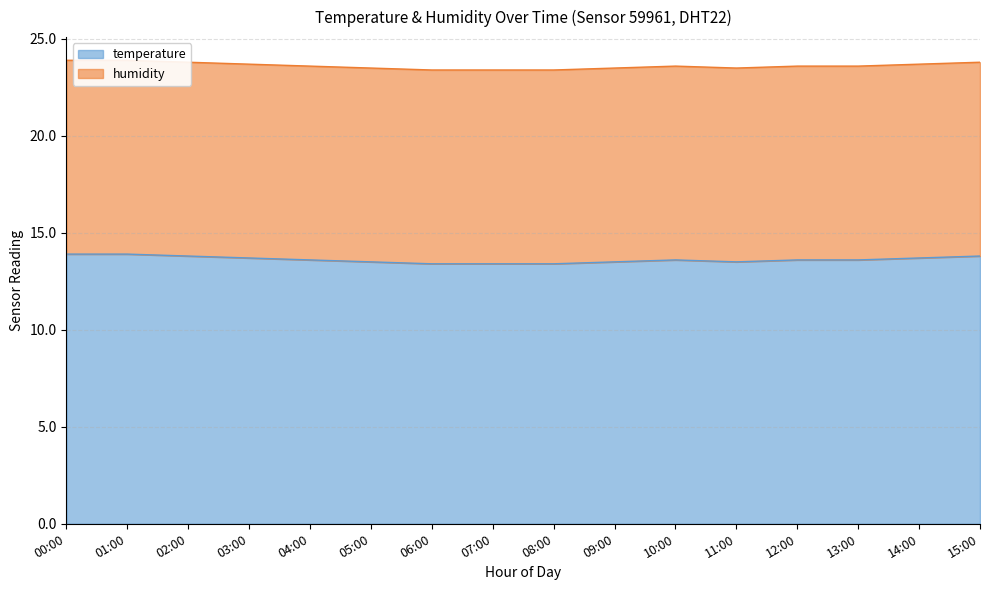

What is the change in value from 01:00 to 04:00?

-0.3